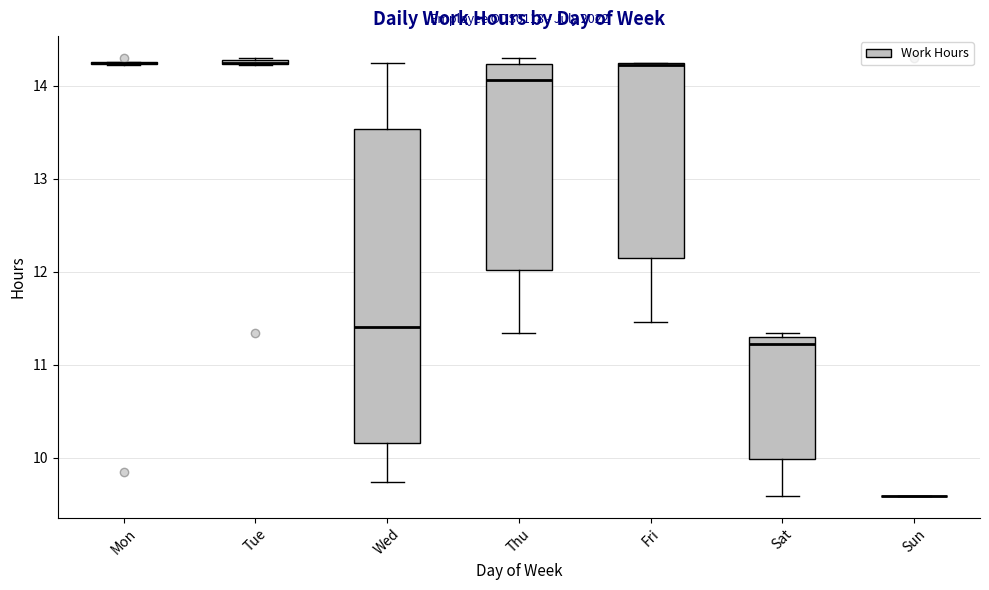

Comparing the boxes themselves (not the whiskers), which one is the tallest?

Wed